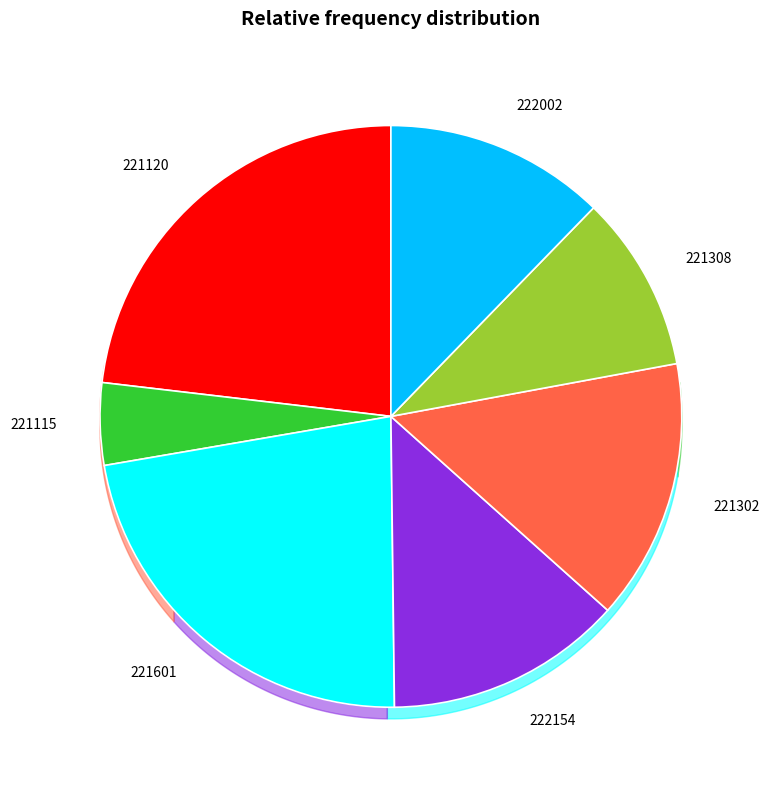

To the nearest percent, what is the difference between the largest and smallest slice percentages?

19%